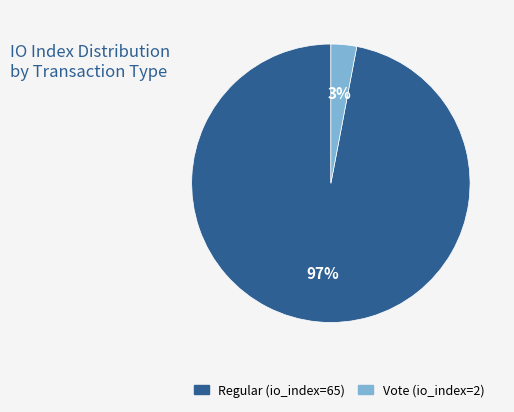

Count the number of slices in the pie.

2